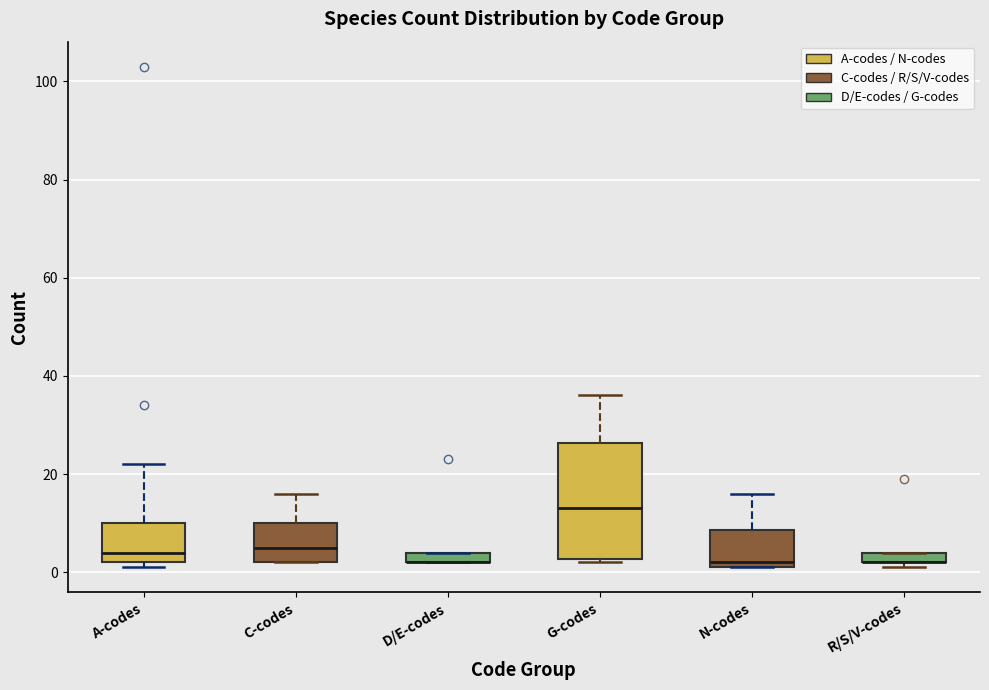

Where is the lower edge of the box for R/S/V-codes on the y-axis? The values are not printed on the chart, so give them approximately, as read against the axis.

2